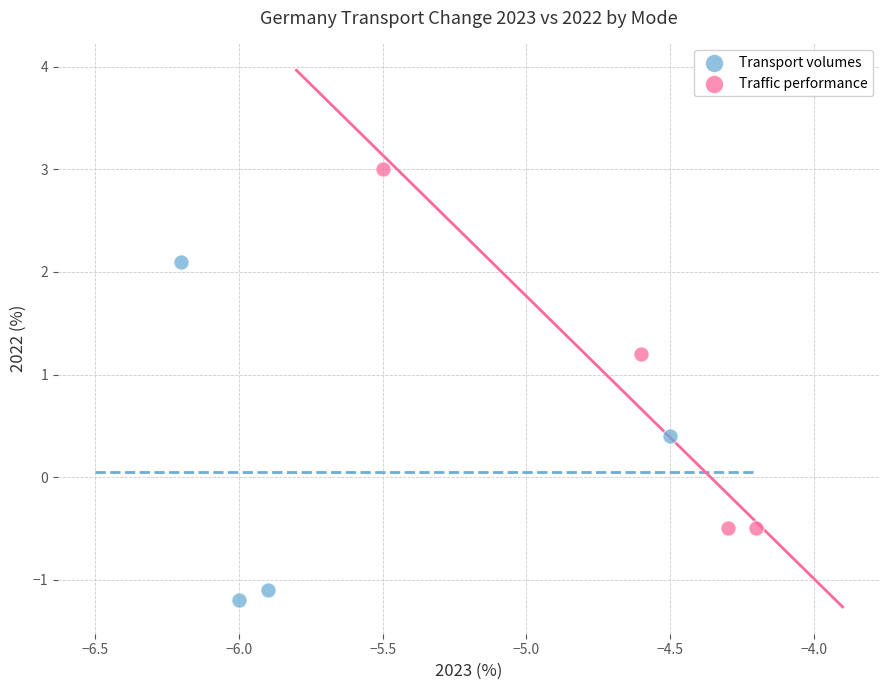

Which series reaches the minimum Y coordinate?

Transport volumes